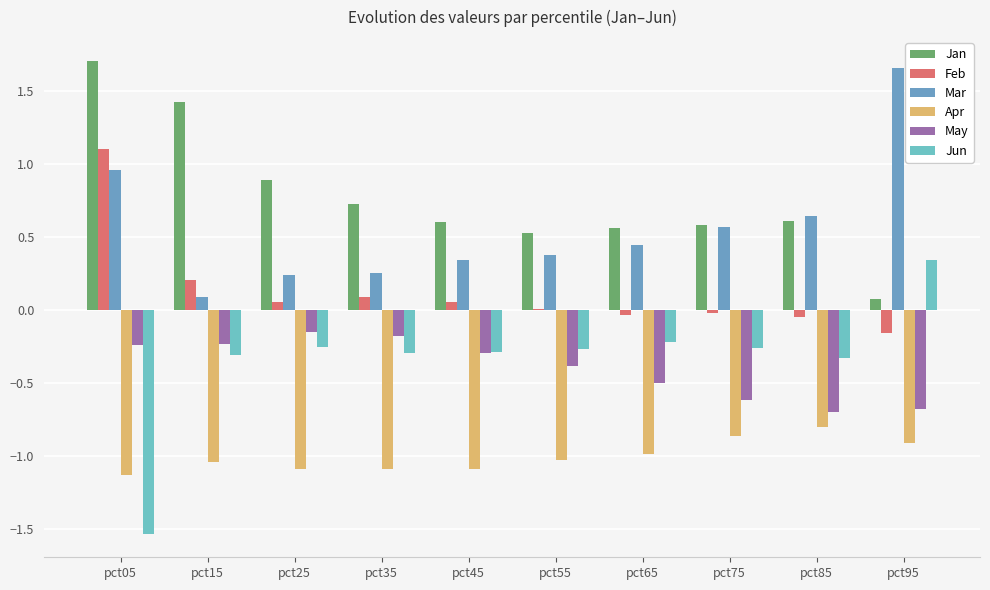

Are the bars horizontal?

No